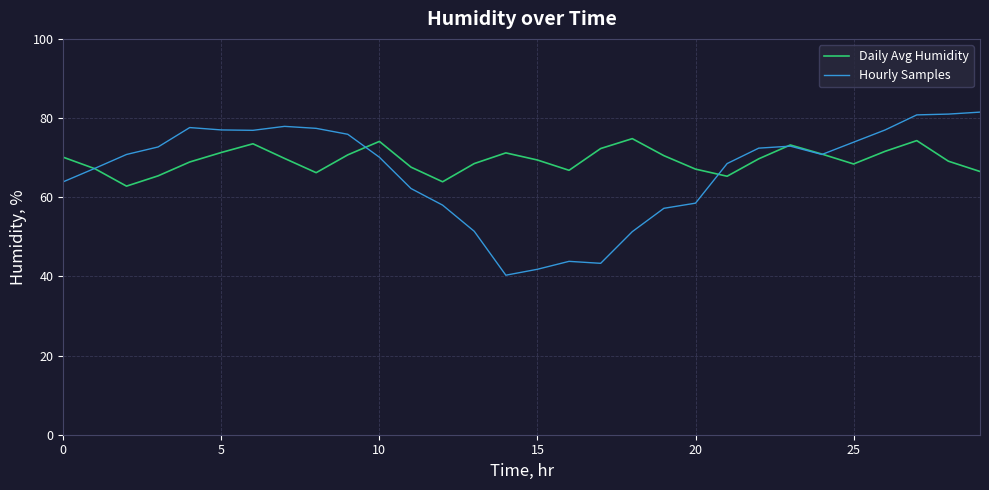

What is the lowest value of the Daily Avg Humidity series?

62.8